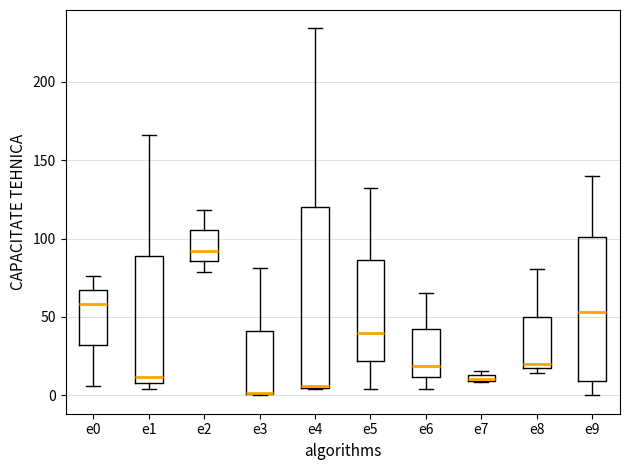

Where is the lower edge of the box for e7 on the y-axis? The values are not printed on the chart, so give them approximately, as read against the axis.

10